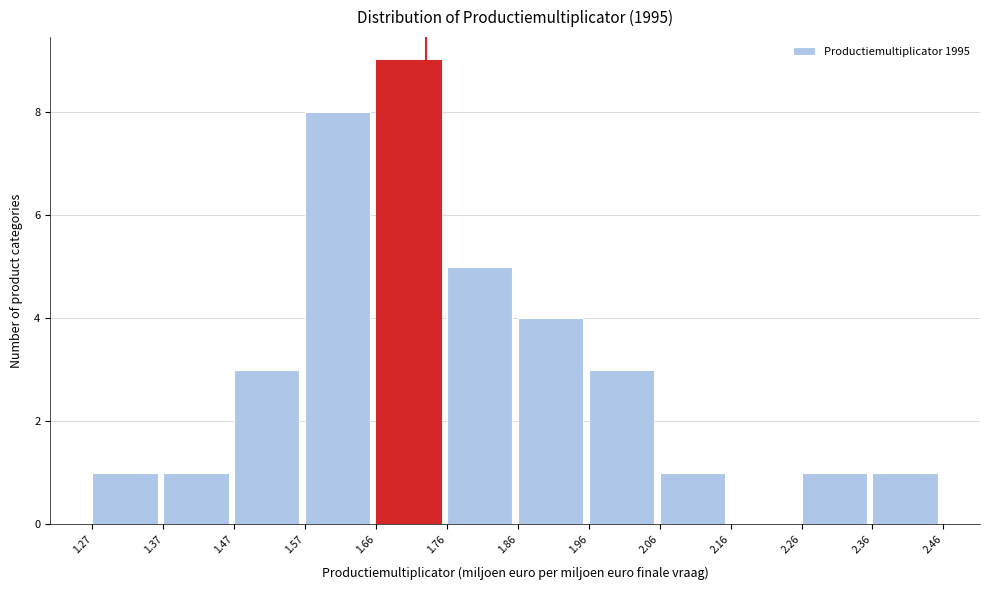

Reading left to right, list every bar in this chart as the range it spans on the x-axis followed by its height. The values are not printed on the chart, so give them approximately, as read against the axis.

1.27 to 1.37: 1
1.37 to 1.47: 1
1.47 to 1.57: 3
1.57 to 1.66: 8
1.66 to 1.76: 9
1.76 to 1.86: 5
1.86 to 1.96: 4
1.96 to 2.06: 3
2.06 to 2.16: 1
2.16 to 2.26: 0
2.26 to 2.36: 1
2.36 to 2.46: 1